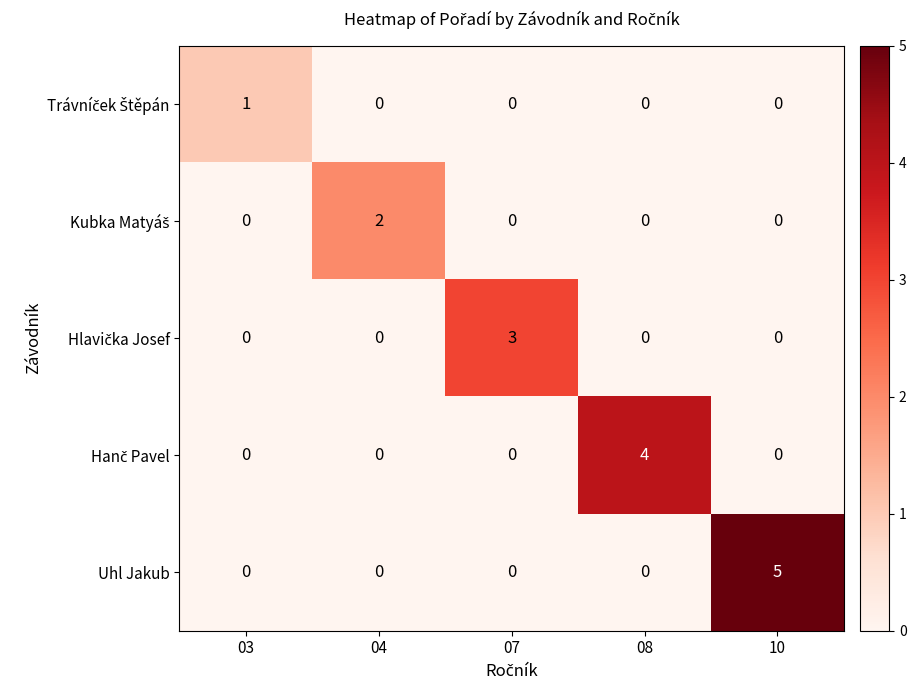

True or false: Uhl Jakub has a value of 3 at 04.

False